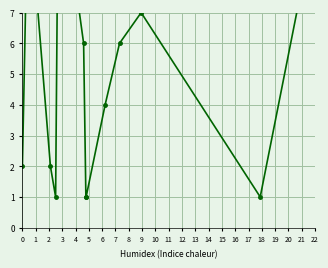

List the labels in order of value, largest first.

2, 6, 1, 14, 3, 12, 7, 11, 10, 0, 4, 5, 8, 9, 13